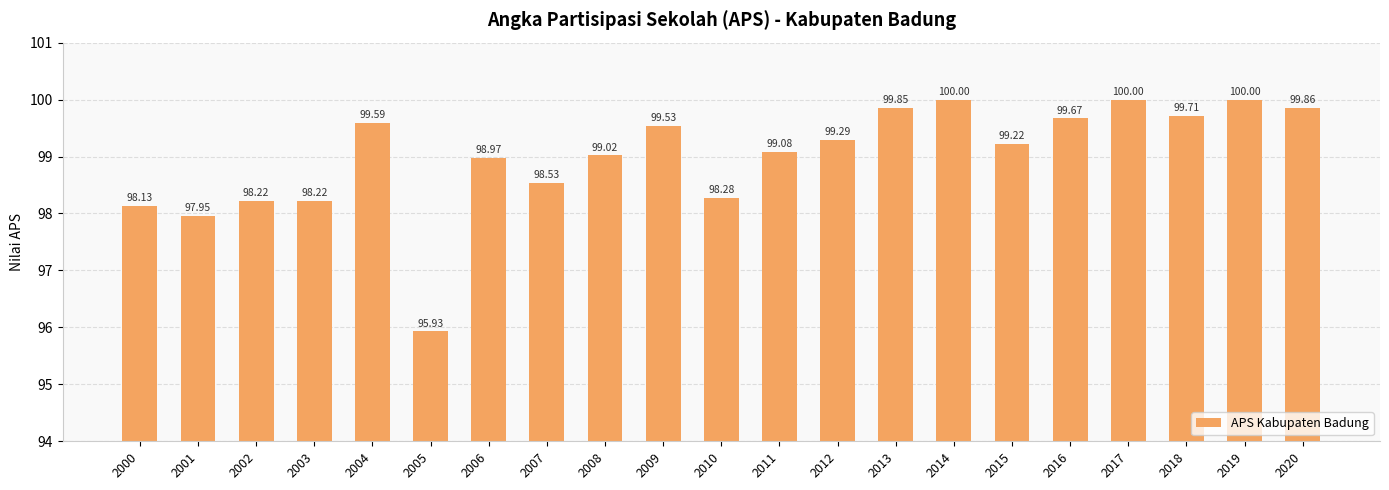

What is the ratio of the value at 2007 to the value at 2010?

1.0